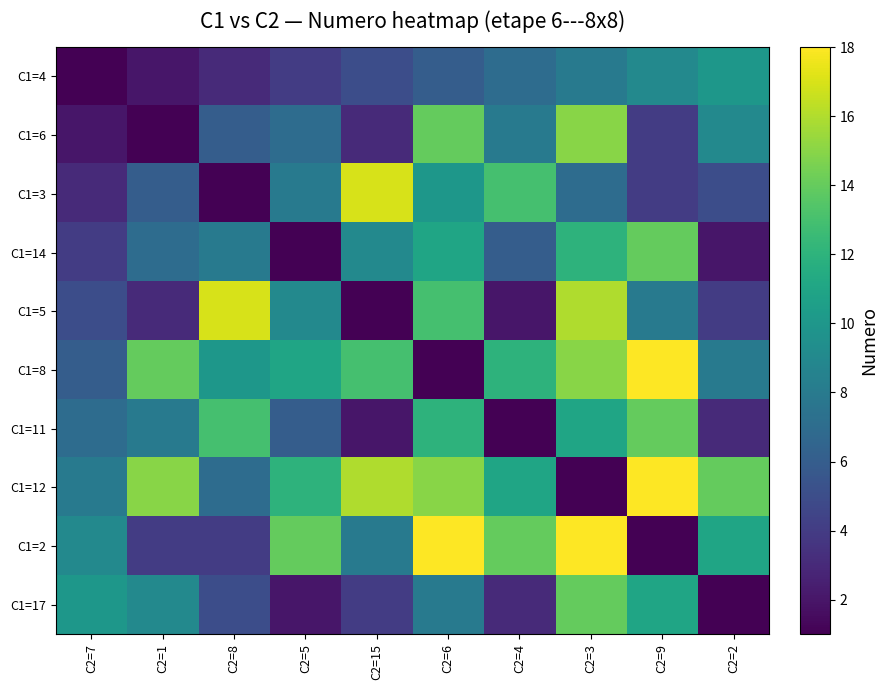

Reading left to right, list all the values displayed in this chart.

C1=4: C2=7=1	C2=1=2	C2=8=3	C2=5=4	C2=15=5	C2=6=6	C2=4=7	C2=3=8	C2=9=9	C2=2=10
C1=6: C2=7=2	C2=1=1	C2=8=6	C2=5=7	C2=15=3	C2=6=14	C2=4=8	C2=3=15	C2=9=4	C2=2=9
C1=3: C2=7=3	C2=1=6	C2=8=1	C2=5=8	C2=15=17	C2=6=10	C2=4=13	C2=3=7	C2=9=4	C2=2=5
C1=14: C2=7=4	C2=1=7	C2=8=8	C2=5=1	C2=15=9	C2=6=11	C2=4=6	C2=3=12	C2=9=14	C2=2=2
C1=5: C2=7=5	C2=1=3	C2=8=17	C2=5=9	C2=15=1	C2=6=13	C2=4=2	C2=3=16	C2=9=8	C2=2=4
C1=8: C2=7=6	C2=1=14	C2=8=10	C2=5=11	C2=15=13	C2=6=1	C2=4=12	C2=3=15	C2=9=18	C2=2=8
C1=11: C2=7=7	C2=1=8	C2=8=13	C2=5=6	C2=15=2	C2=6=12	C2=4=1	C2=3=11	C2=9=14	C2=2=3
C1=12: C2=7=8	C2=1=15	C2=8=7	C2=5=12	C2=15=16	C2=6=15	C2=4=11	C2=3=1	C2=9=18	C2=2=14
C1=2: C2=7=9	C2=1=4	C2=8=4	C2=5=14	C2=15=8	C2=6=18	C2=4=14	C2=3=18	C2=9=1	C2=2=11
C1=17: C2=7=10	C2=1=9	C2=8=5	C2=5=2	C2=15=4	C2=6=8	C2=4=3	C2=3=14	C2=9=11	C2=2=1